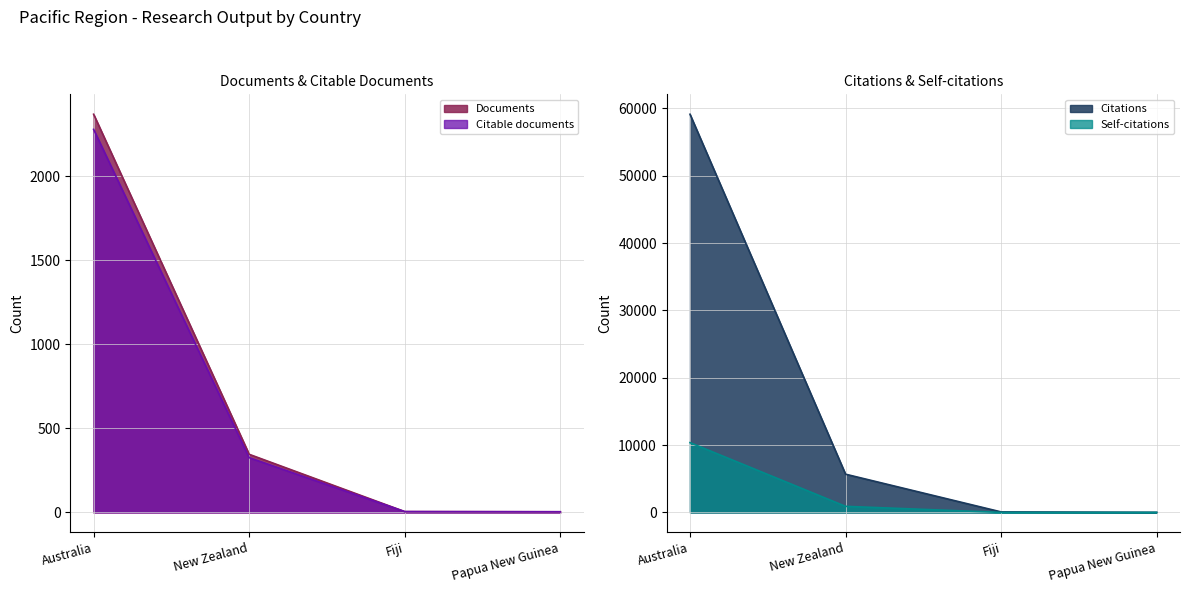

What is the label of the 4th point from the right?

Australia